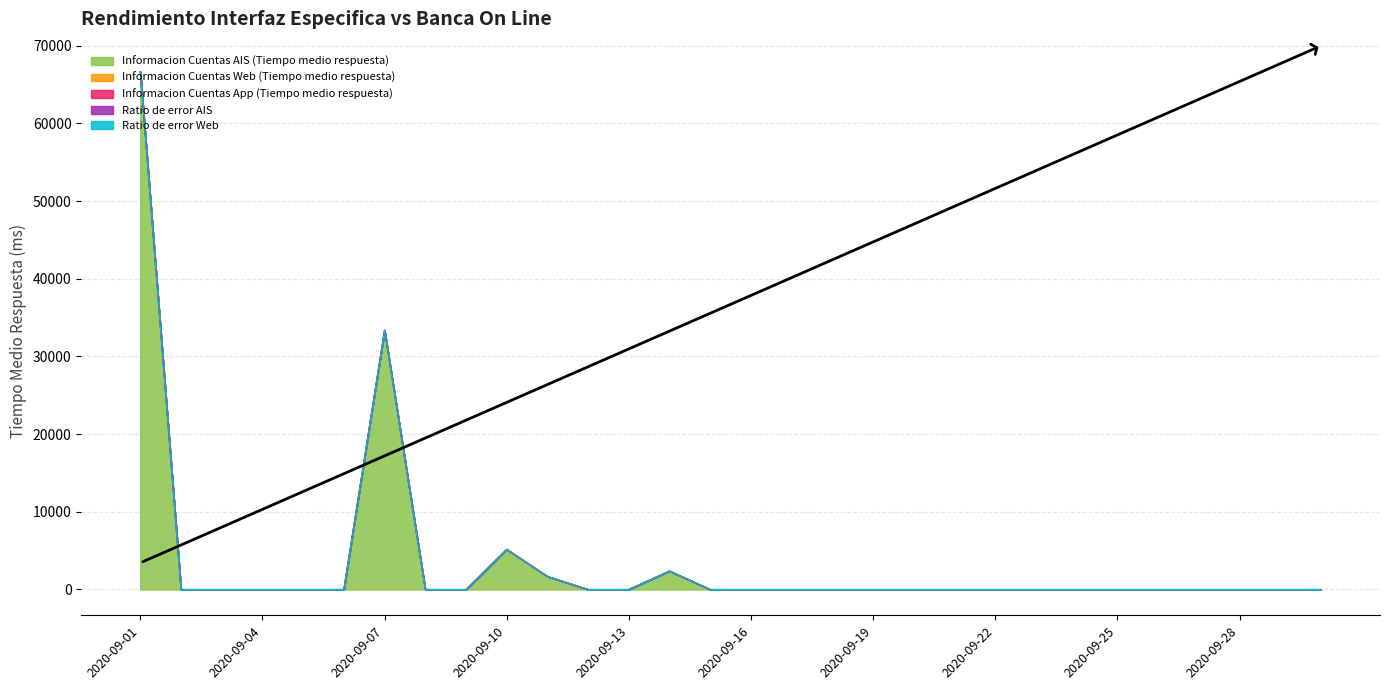

Between 2020-09-15 and 2020-09-27, which series saw the biggest shift?

Informacion Cuentas AIS (Tiempo medio respuesta)